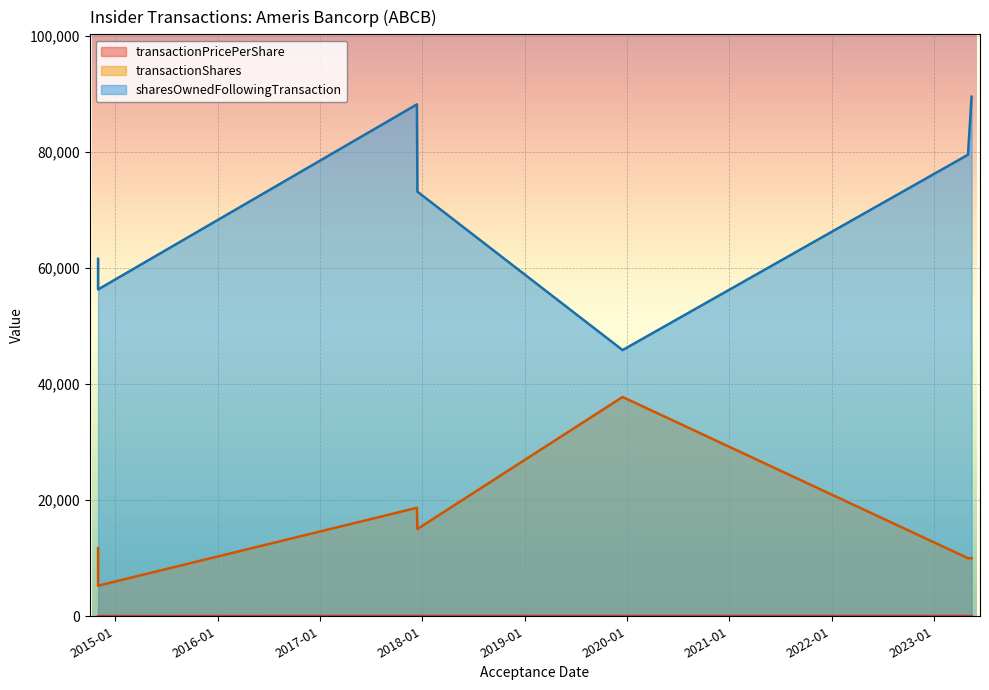

True or false: sharesOwnedFollowingTransaction and transactionShares intersect in this chart.

False